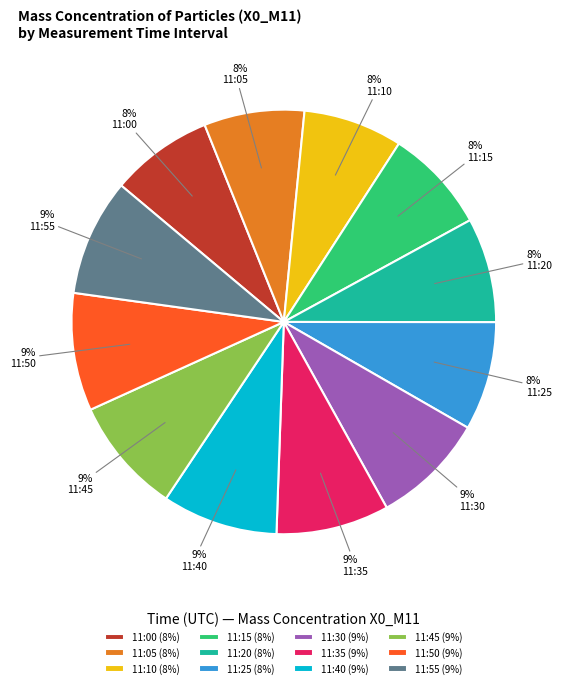

To the nearest percent, what is the combined percentage of 11:40 and 11:25?

17%